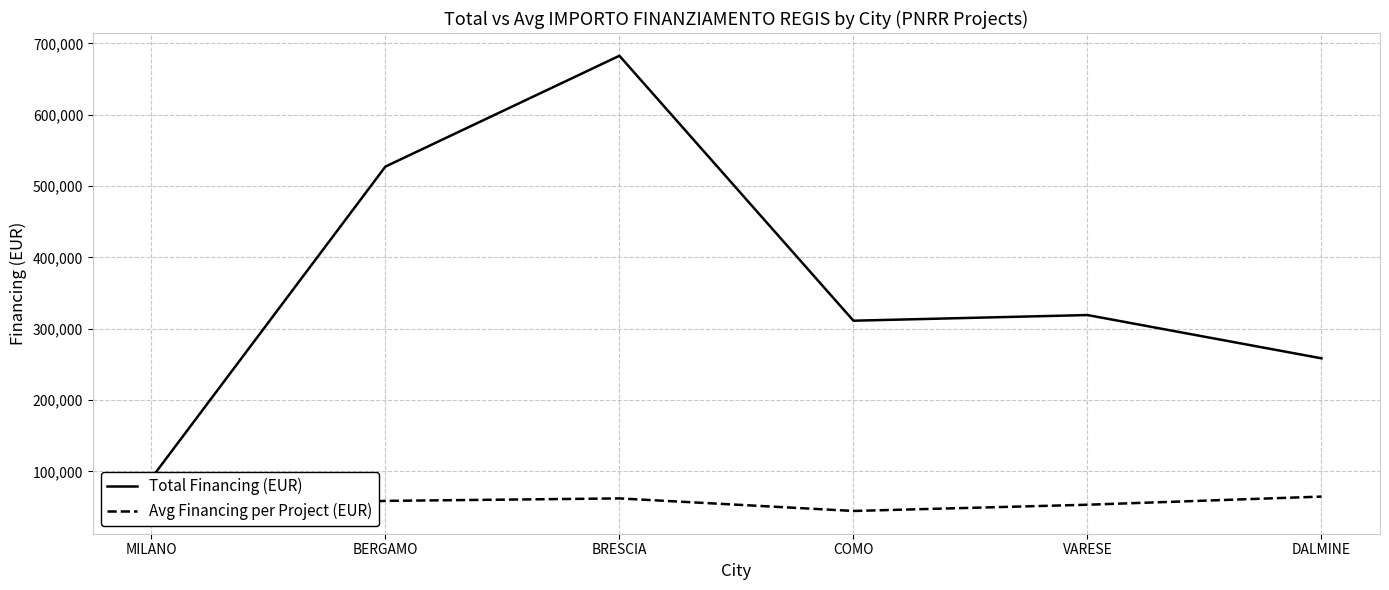

What position from the left is BERGAMO?

2